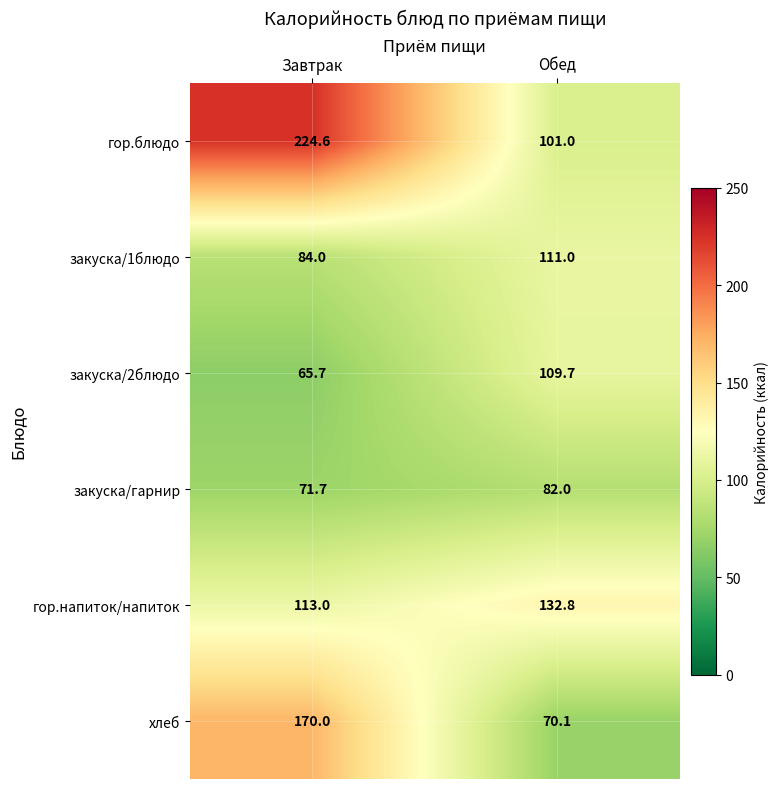

Which category has the lowest value in the хлеб series?

Обед